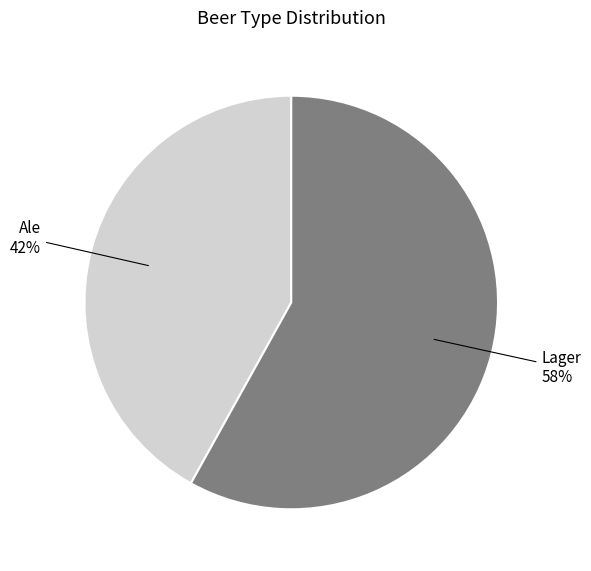

How many segments does this pie chart have?

2